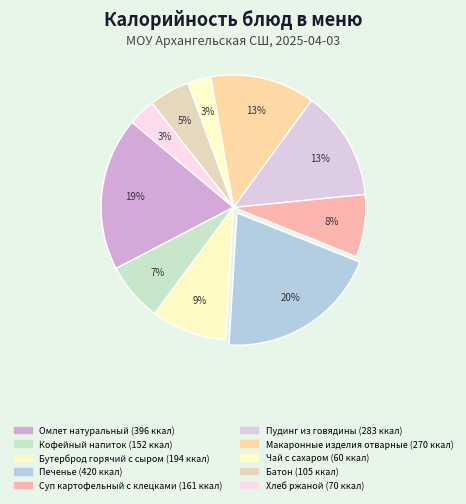

How many slices are in this pie chart?

10